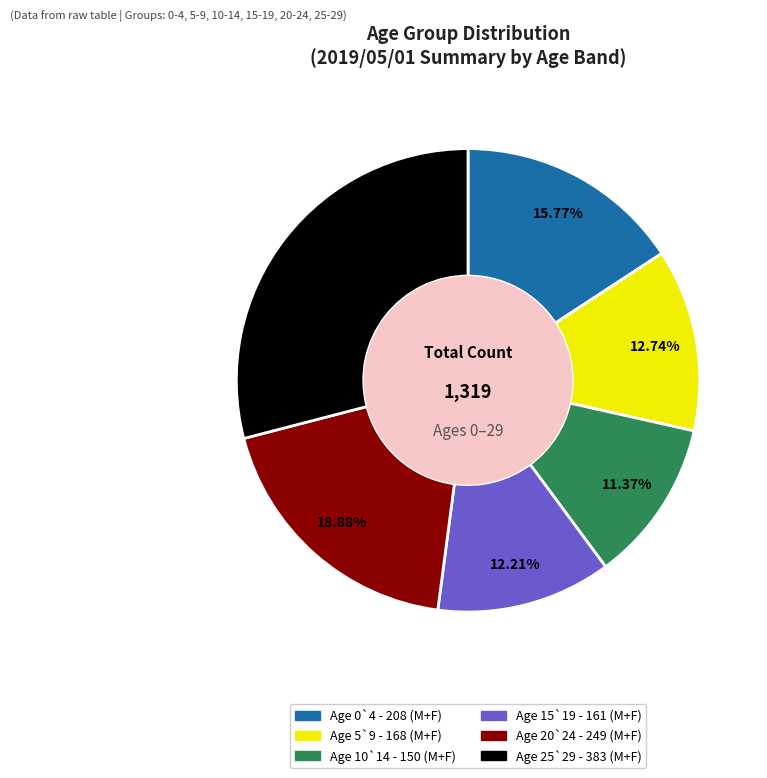

Is there a majority slice in this chart?

No